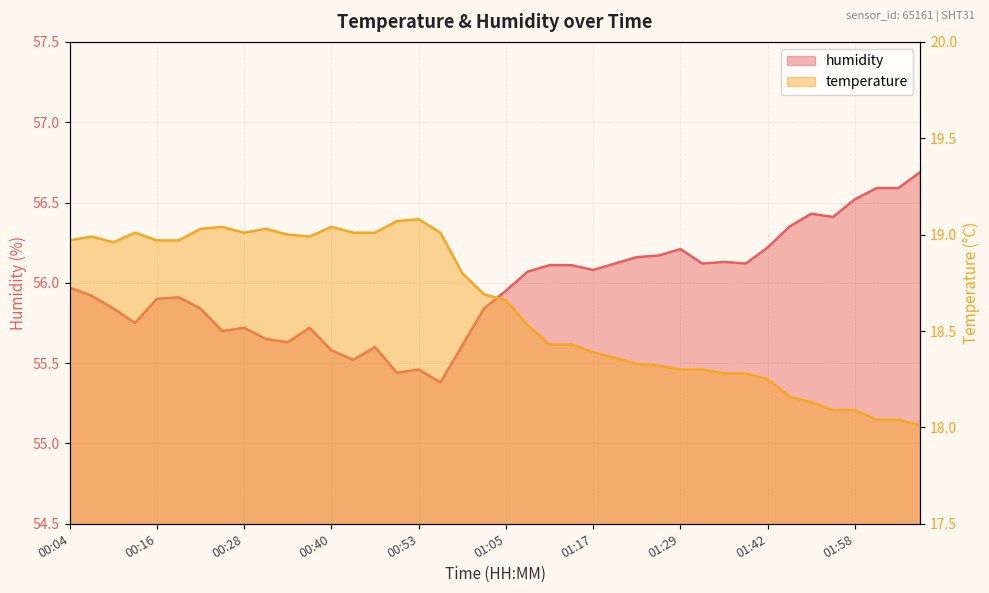

True or false: humidity and temperature intersect in this chart.

False